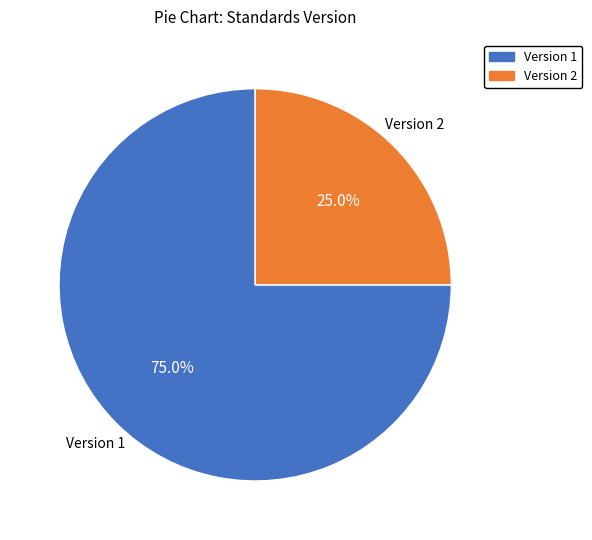

Is there any slice that represents more than half of the pie?

Yes